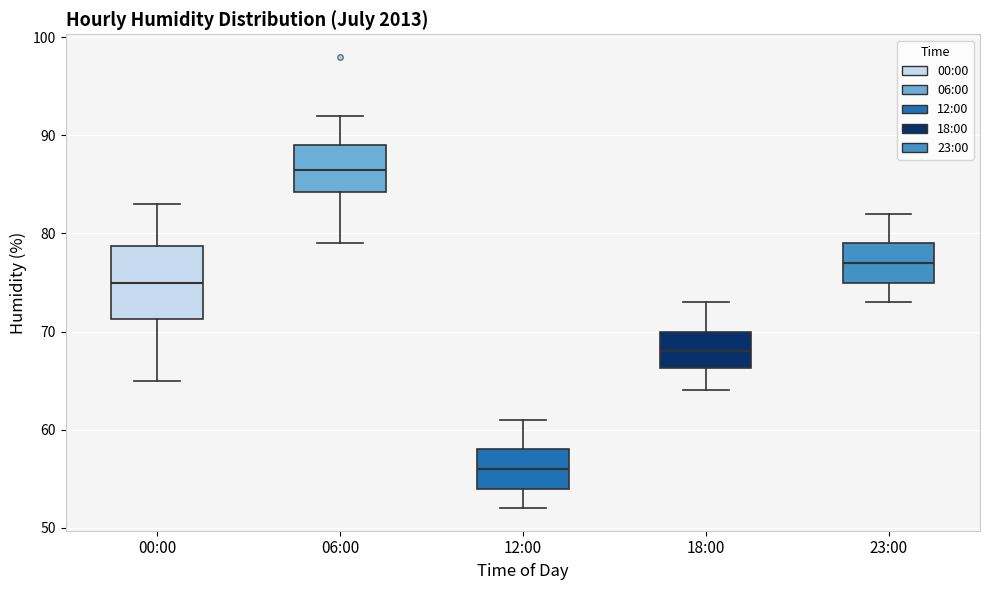

Comparing the boxes themselves (not the whiskers), which one is the tallest?

00:00